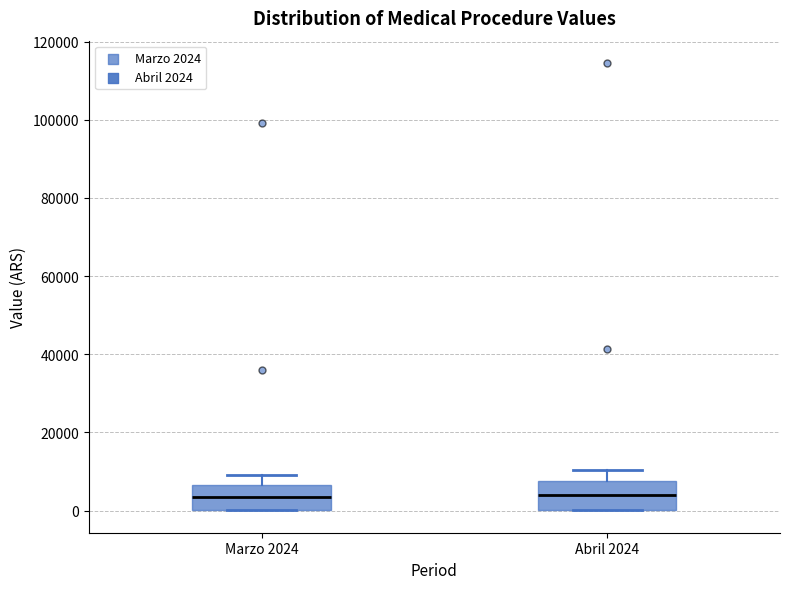

Reading left to right, read every box against the y-axis: the position of its median line, the range the box covers, and the ends of its whiskers. The values are not printed on the chart, so give them approximately, as read against the axis.

Marzo 2024: median 4000, box 0 to 6000, whiskers 0 to 10000
Abril 2024: median 4000, box 0 to 8000, whiskers 0 to 10000